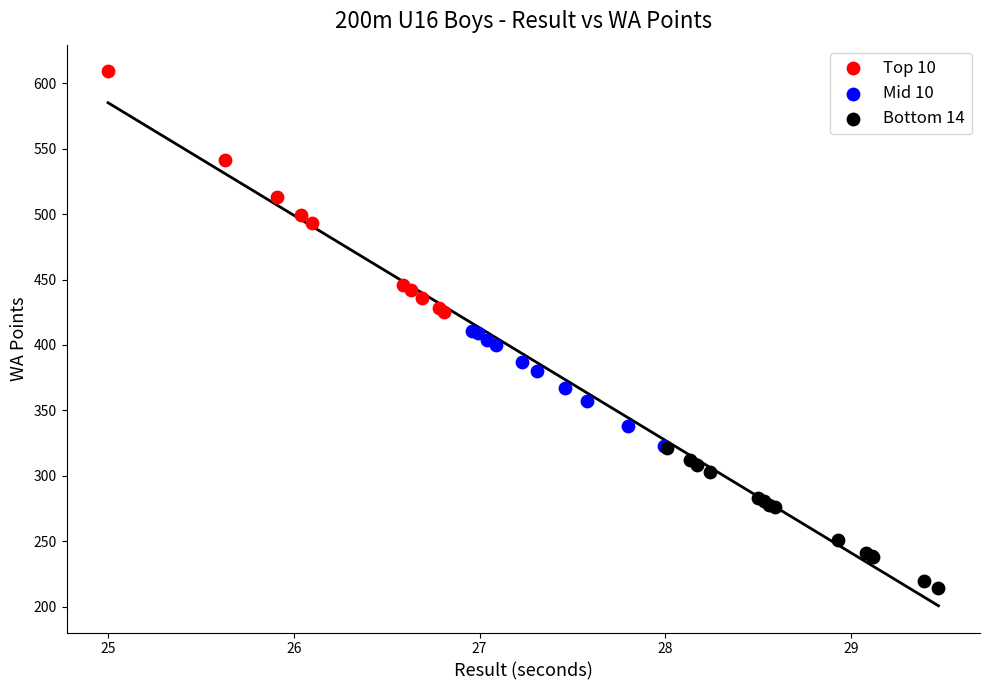

Which series reaches the maximum Y coordinate?

Top 10